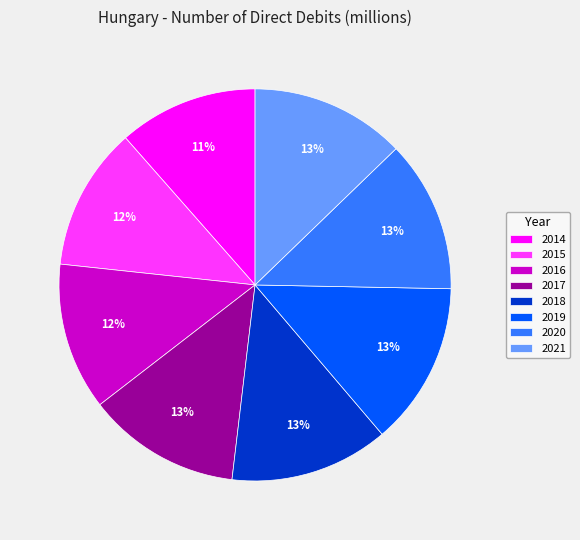

What is the ratio of the value at 2017 to the value at 2015?

1.1